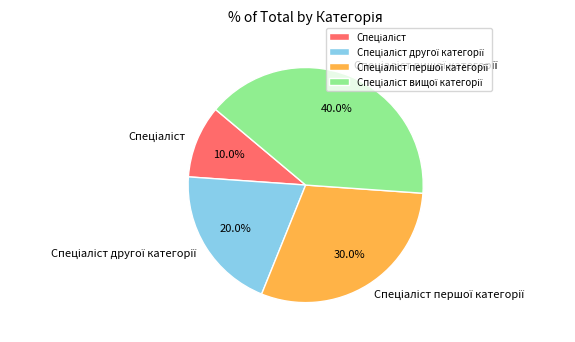

Does any single category account for the majority?

No